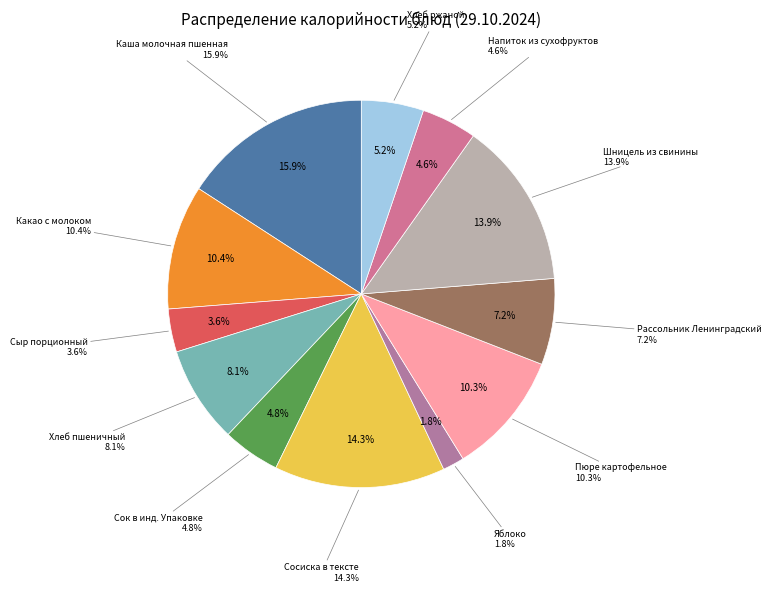

What percentage is NOT represented by Сок в инд. Упаковке?

95.2%